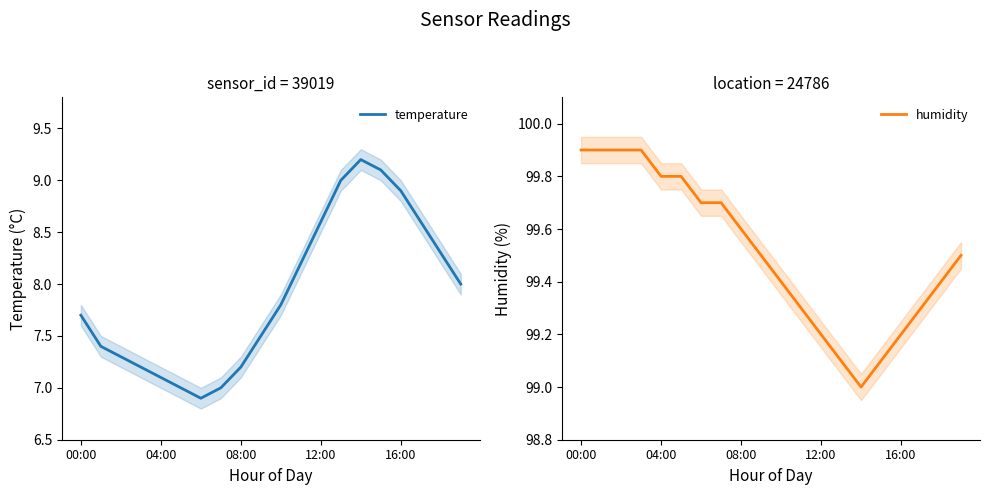

What is the difference between the temperature values at 5 and 10?

0.8